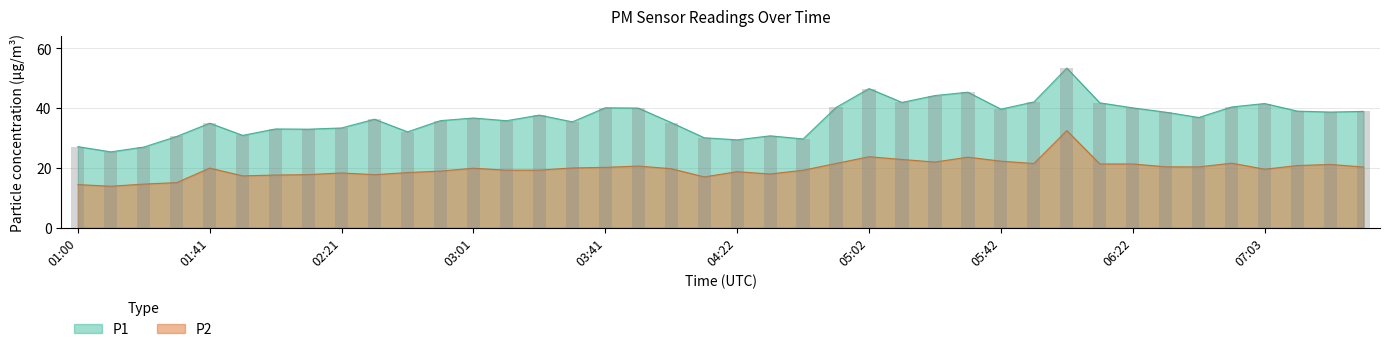

The P2 series shows 31.3 at 05:02. True or false?

False